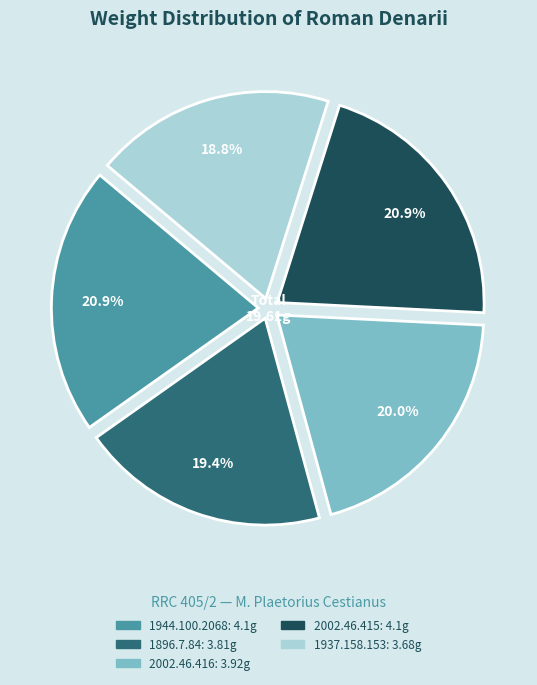

True or false: 2002.46.415 accounts for 21% of the total.

True